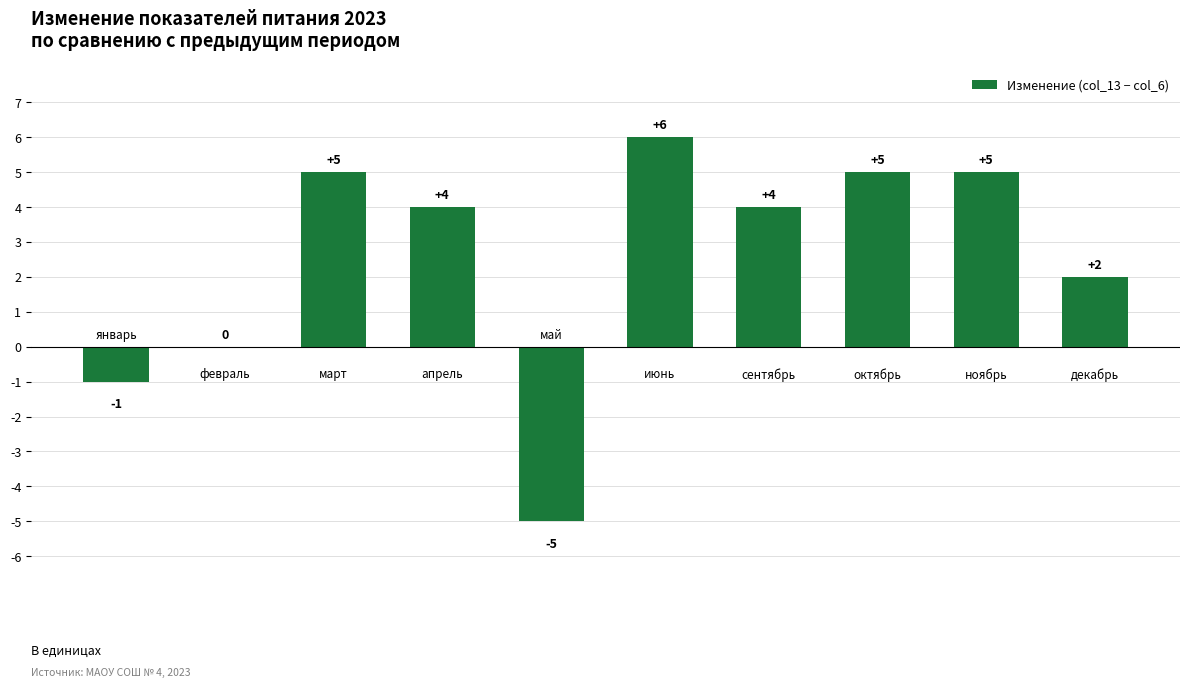

What is the sum of all values?

25